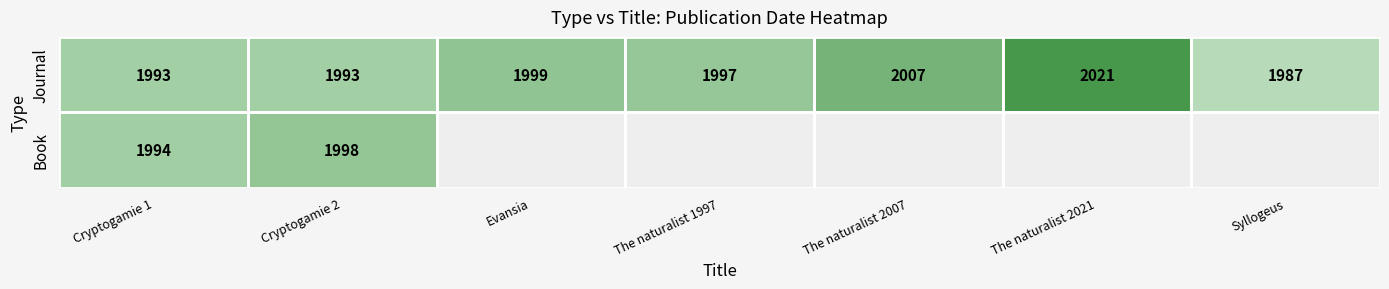

How many categories are shown in the chart?

7